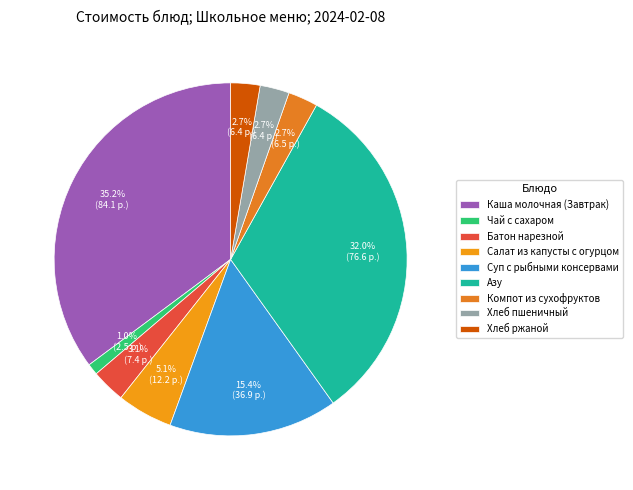

Is there any slice that represents more than half of the pie?

No